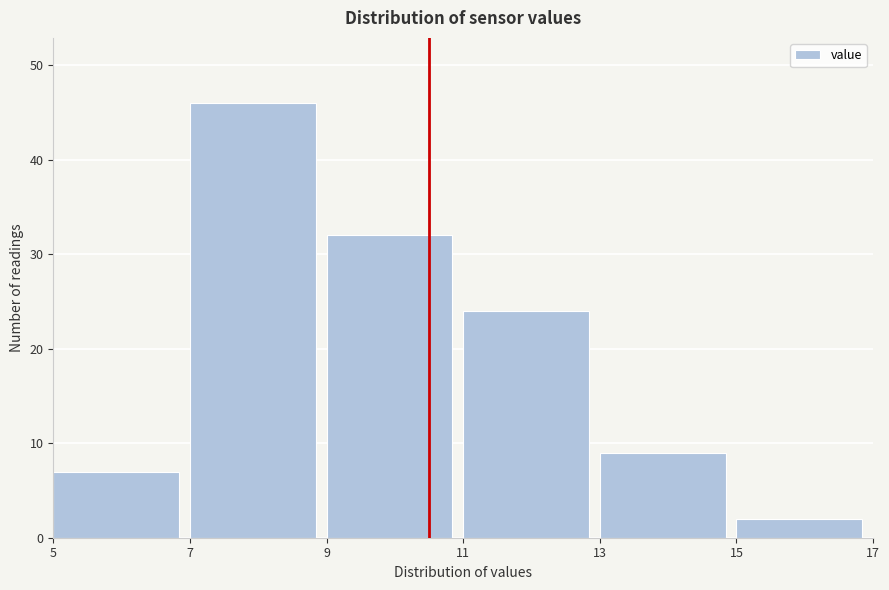

Which range on the x-axis has the tallest bar?

7 to 9